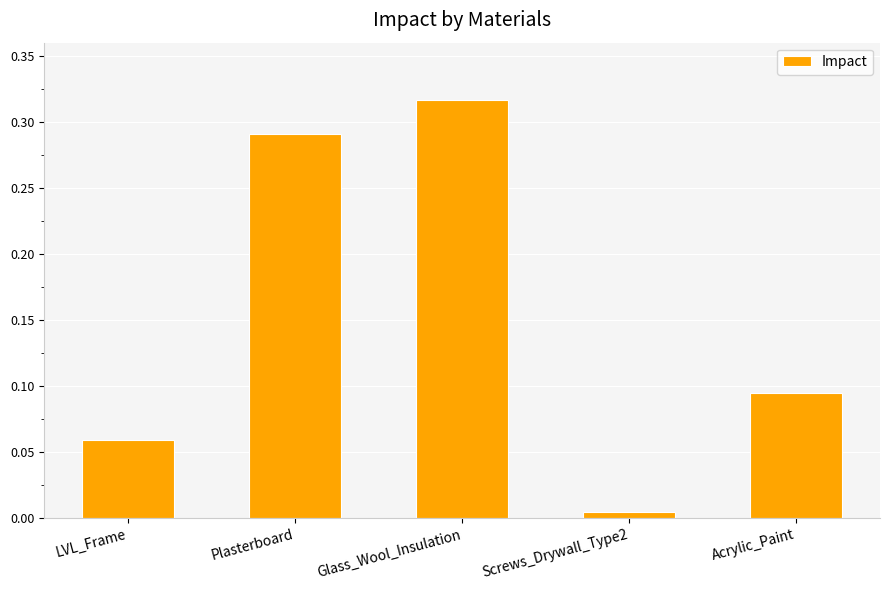

What is the label of the 5th bar from the right?

LVL_Frame